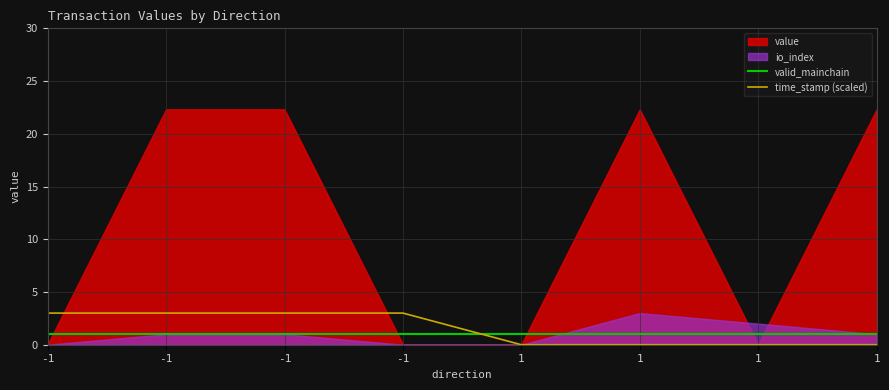

The time_stamp (scaled) series shows 5 at -1. True or false?

False